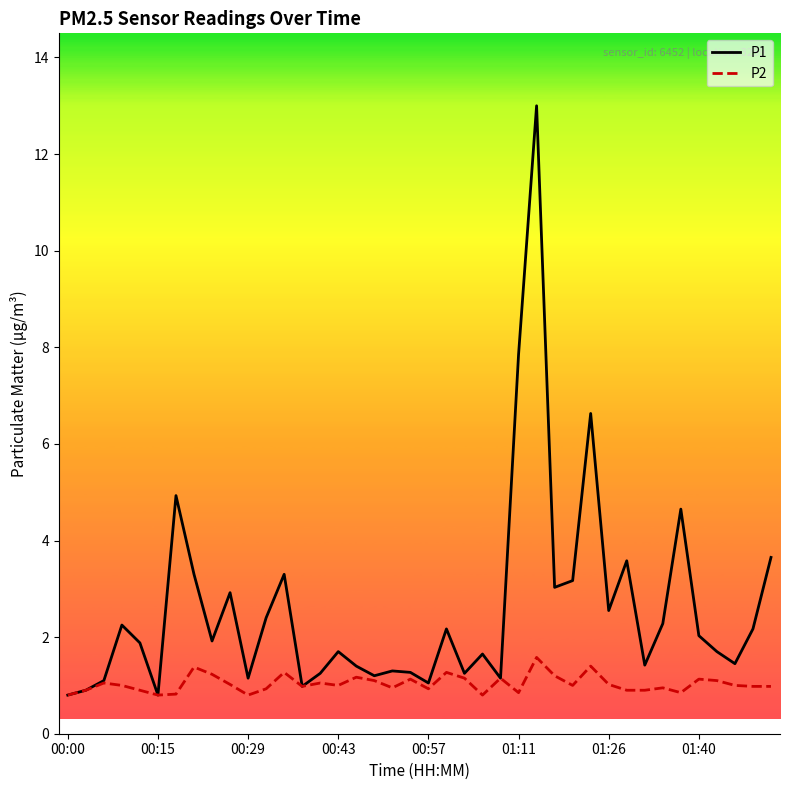

What is the smallest value displayed?

0.8